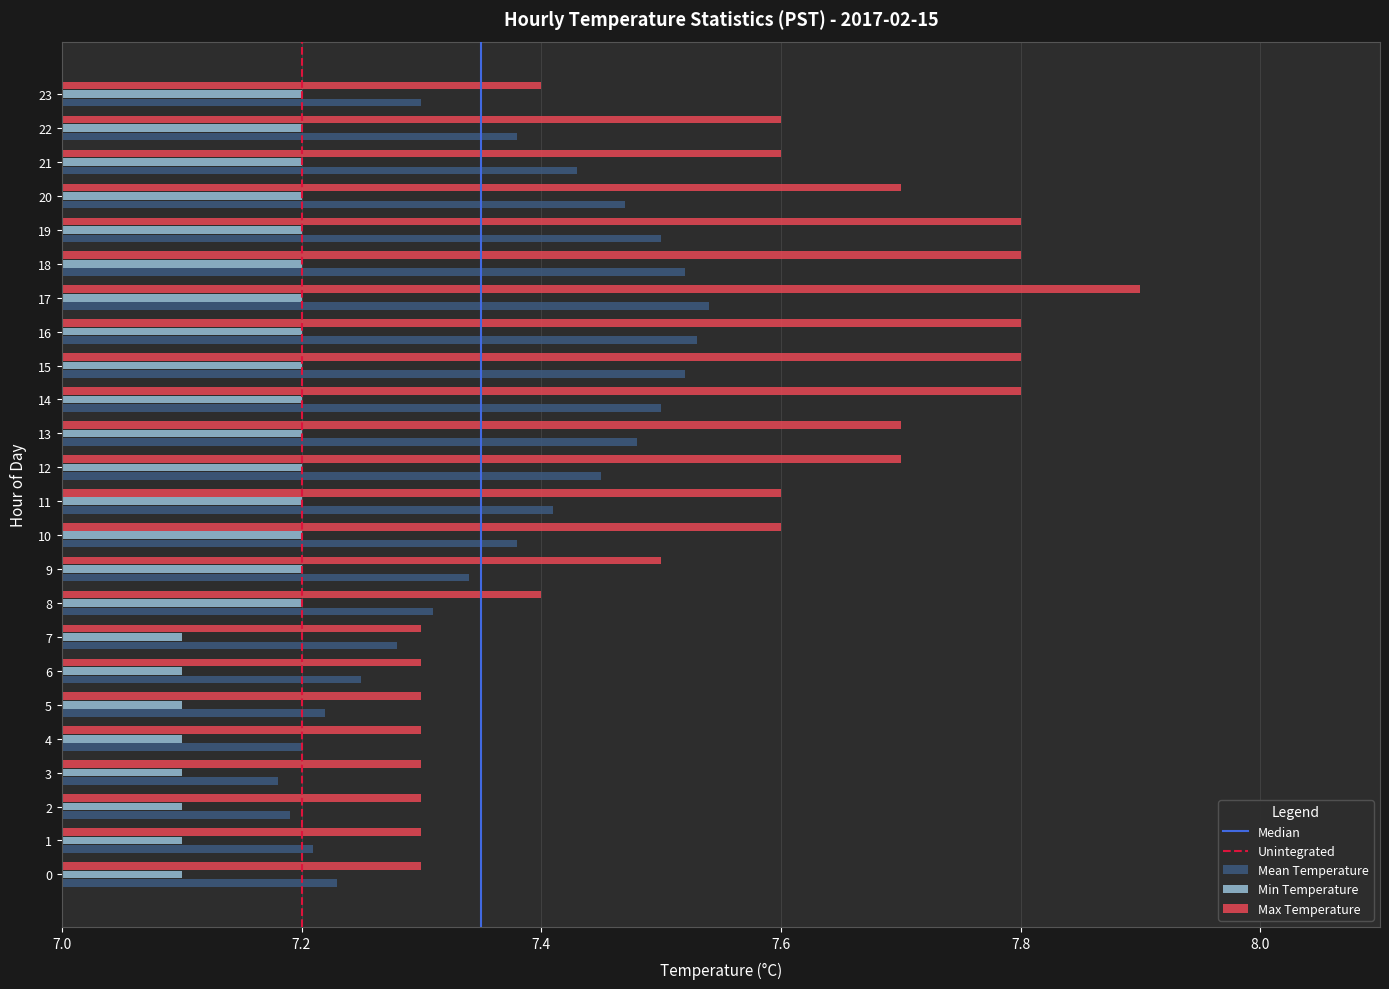

How many Mean Temperature values are between 7 and 8?

24